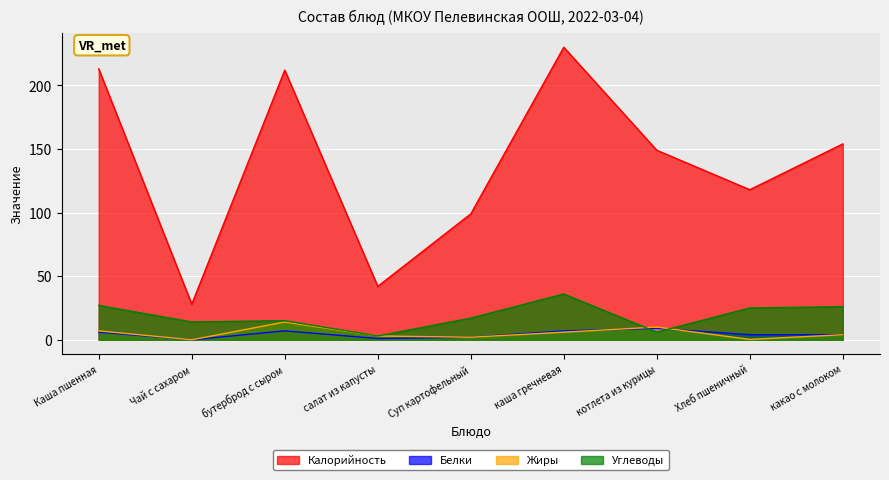

What is the greatest value displayed?

230.0